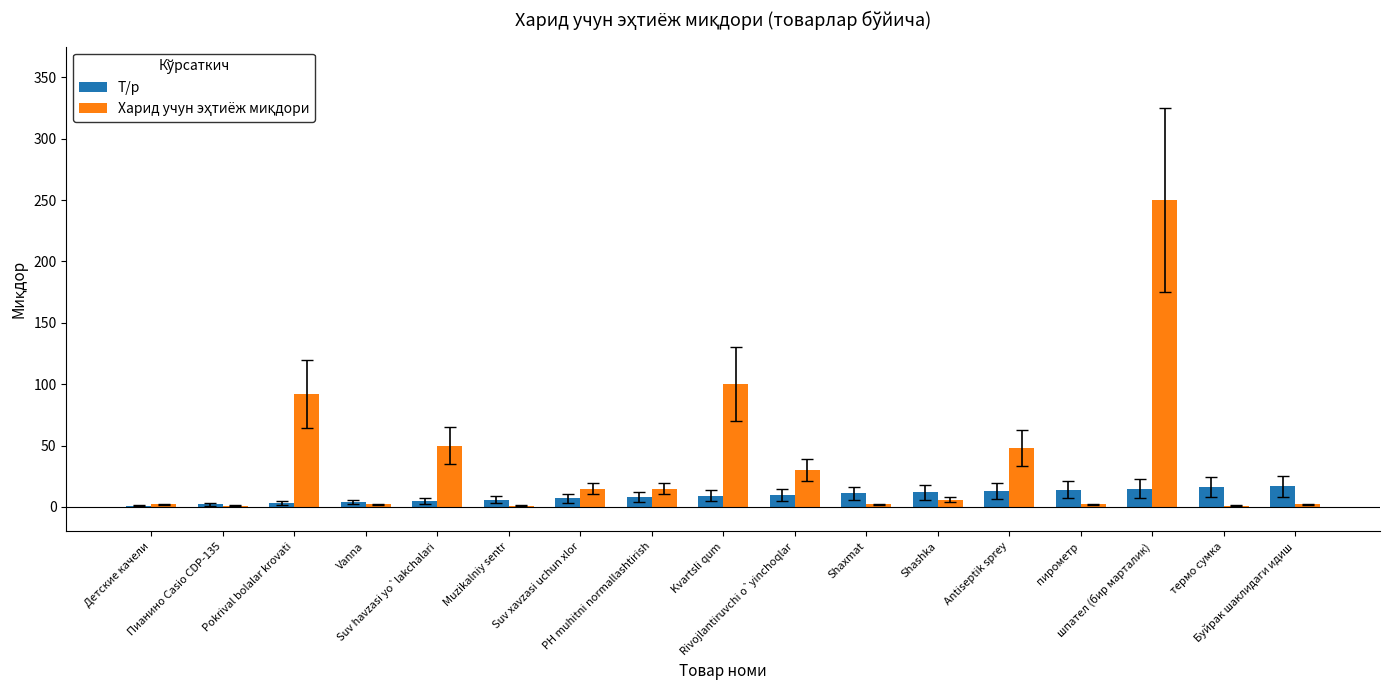

Which label corresponds to the largest value in the chart?

шпател (бир марталик)